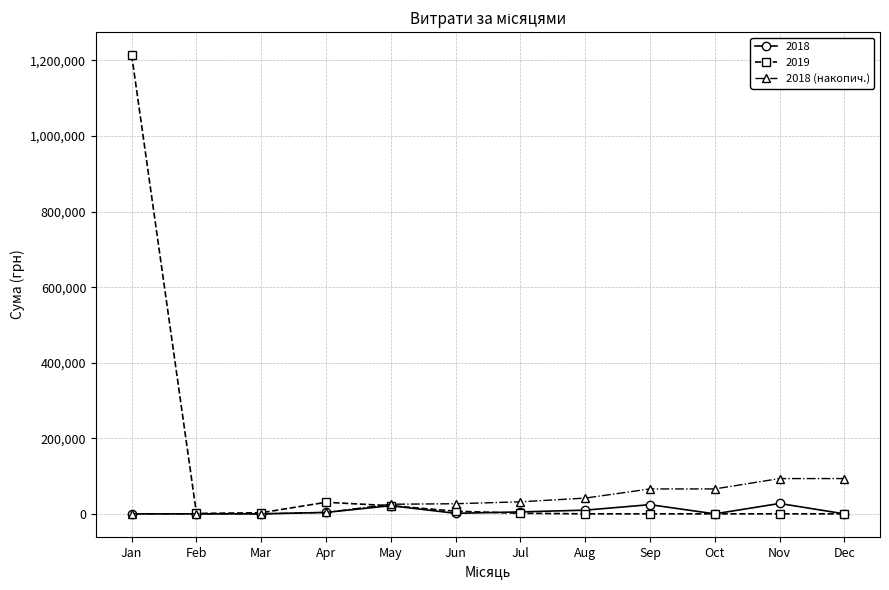

Which series has the widest spread of values?

2019